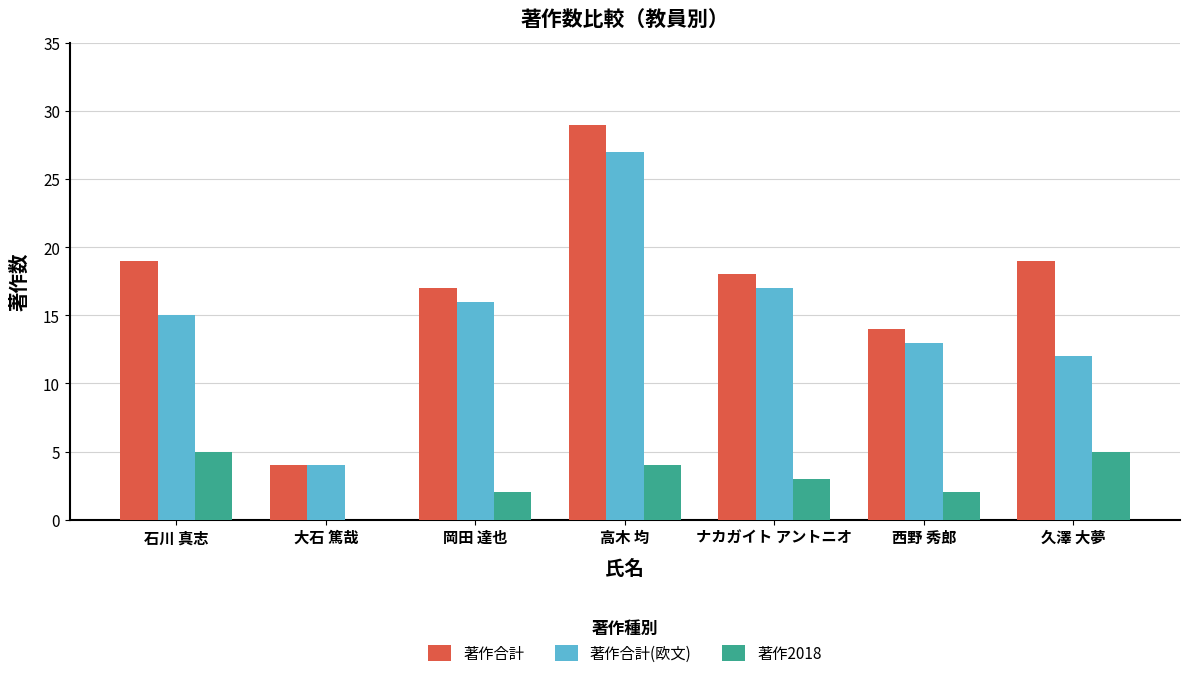

Which series has the largest total across all categories?

著作合計